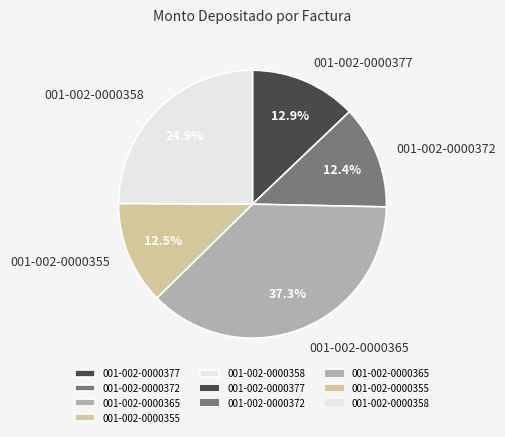

How many segments does this pie chart have?

5